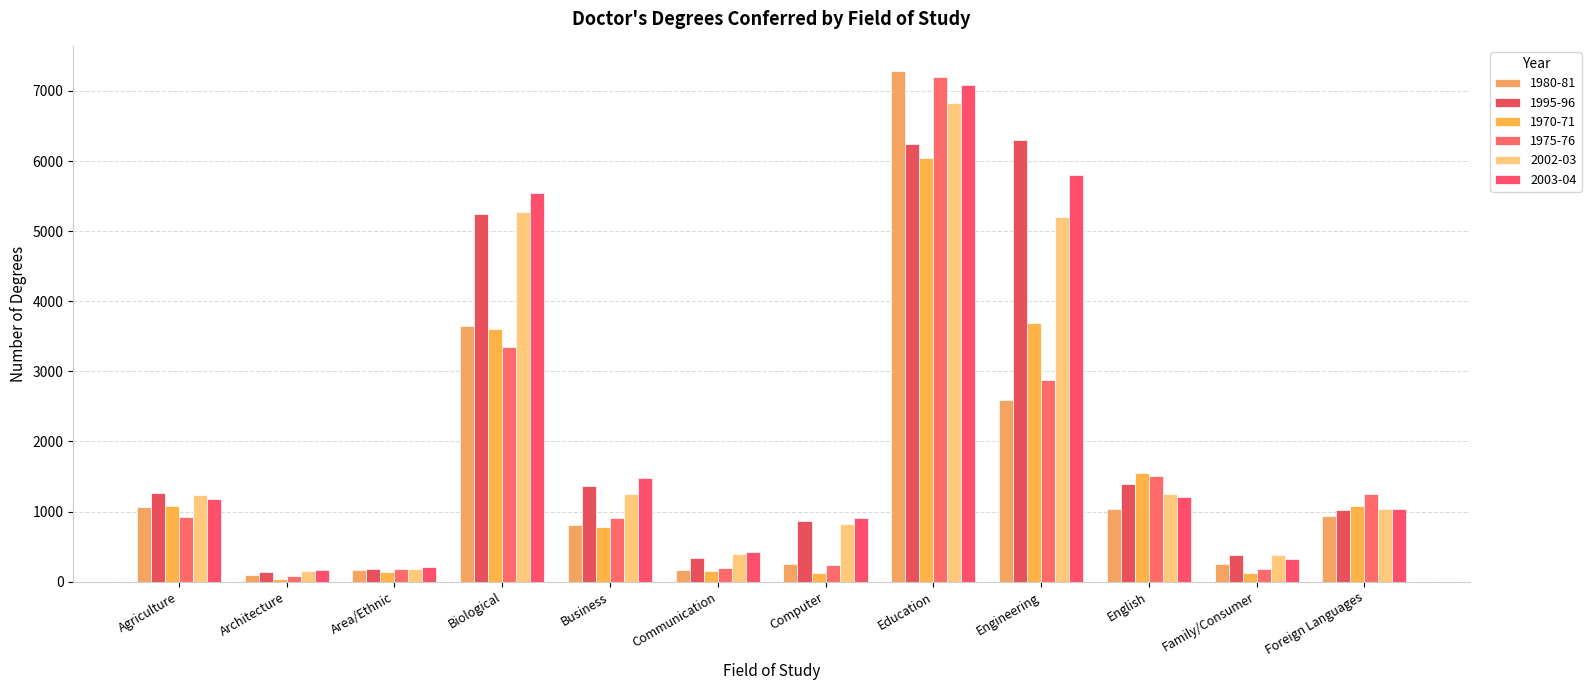

What is the label of the 4th bar from the right?

Engineering